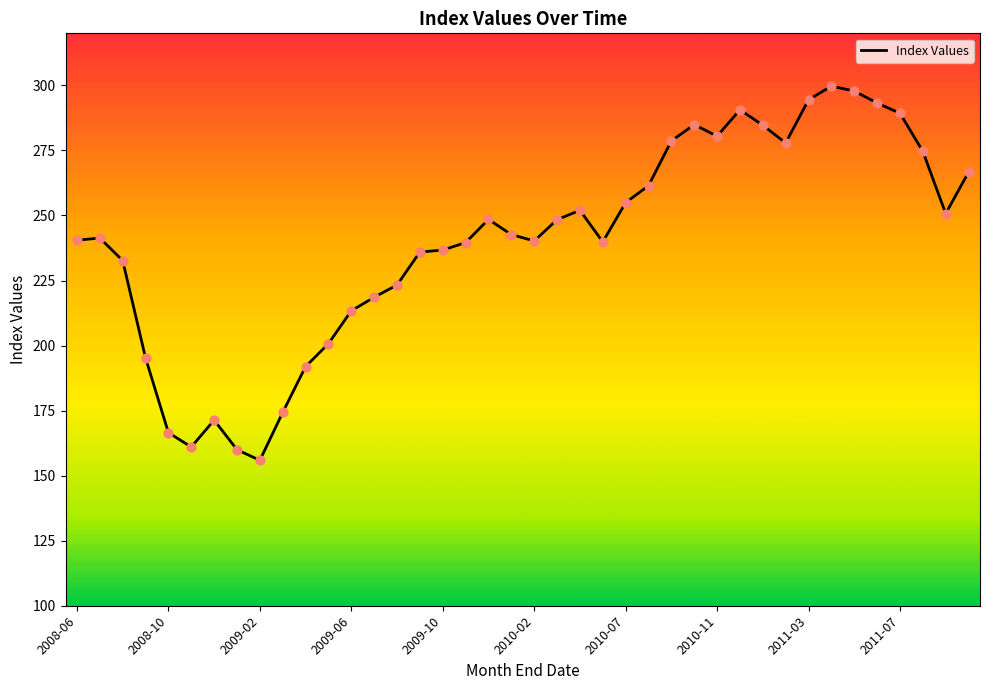

What is the greatest value displayed?

299.7